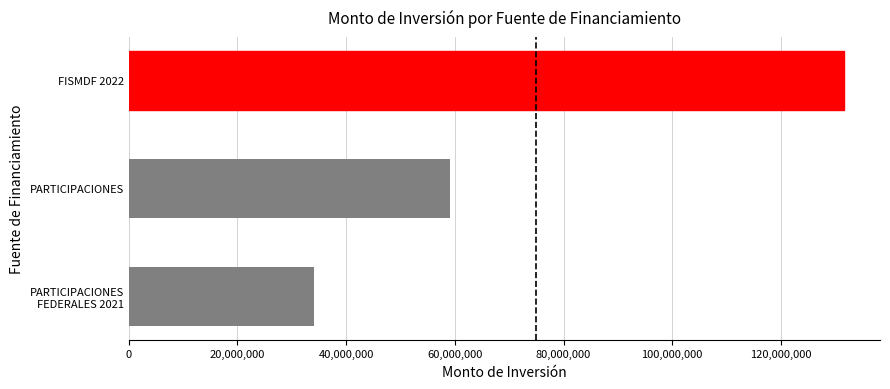

What is the smallest value displayed?

34028268.4